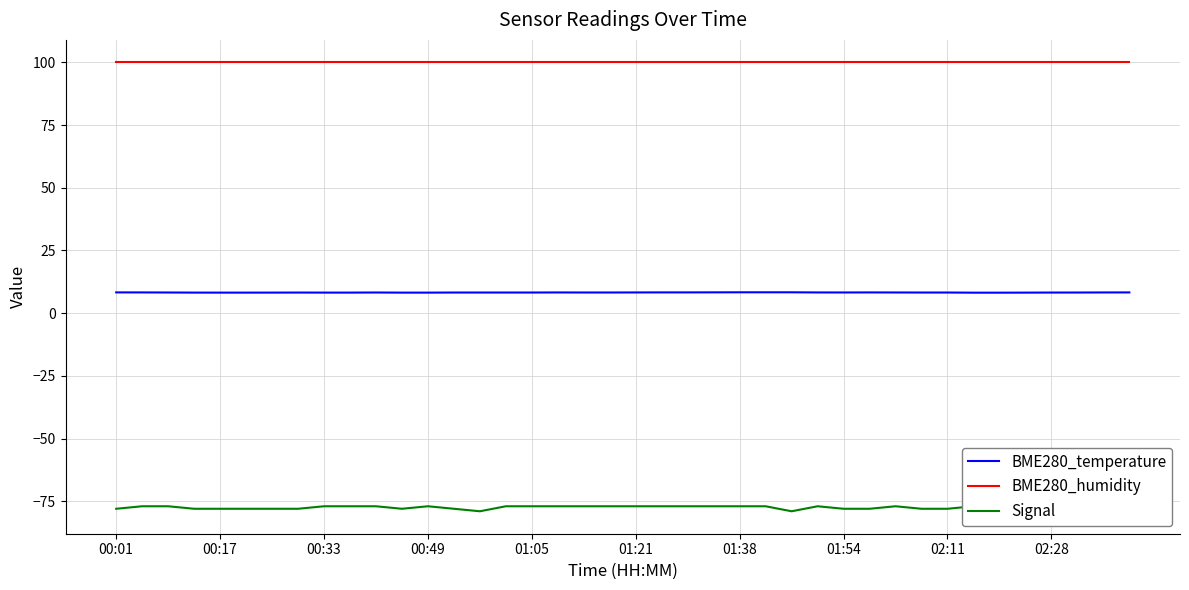

The value of BME280_humidity at 00:49 is 147.9. True or false?

False